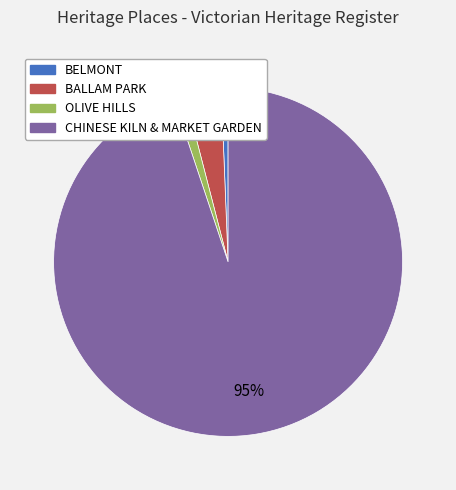

To the nearest percent, what is the average slice percentage?

25%